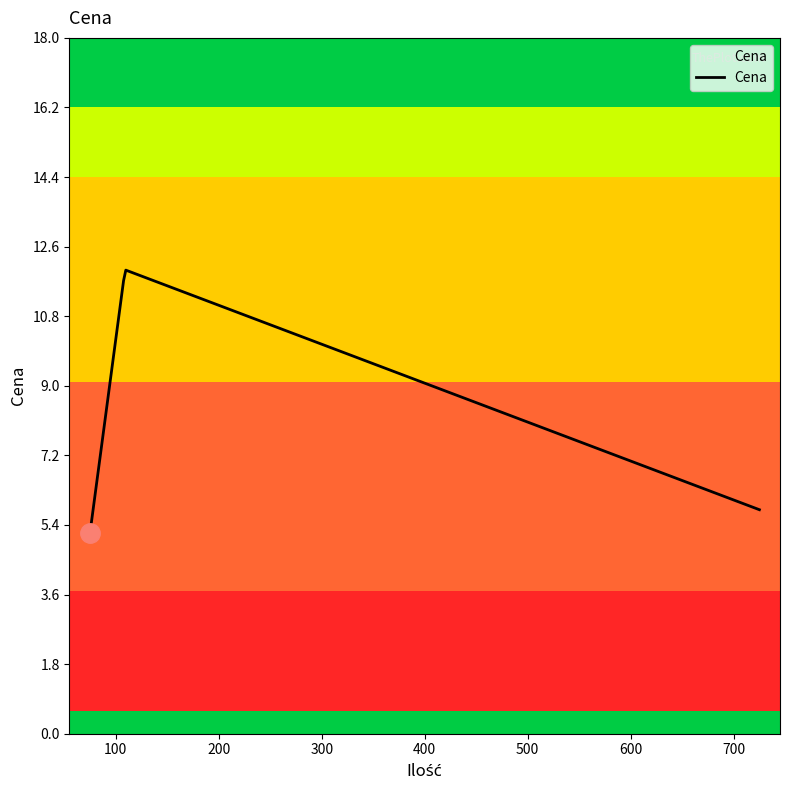

What is the greatest value displayed?

12.0